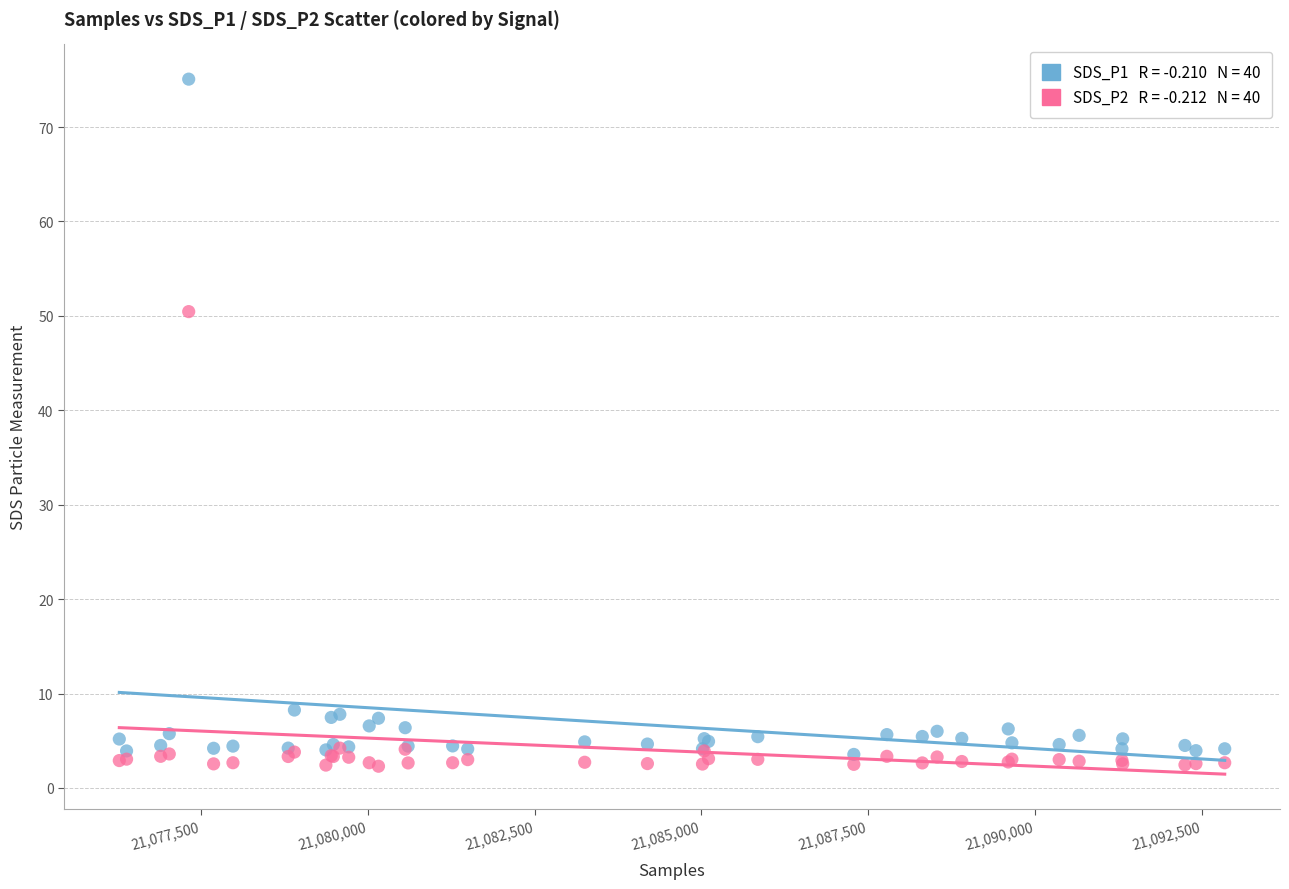

Across all series, what Y value is closest to 38?

50.5